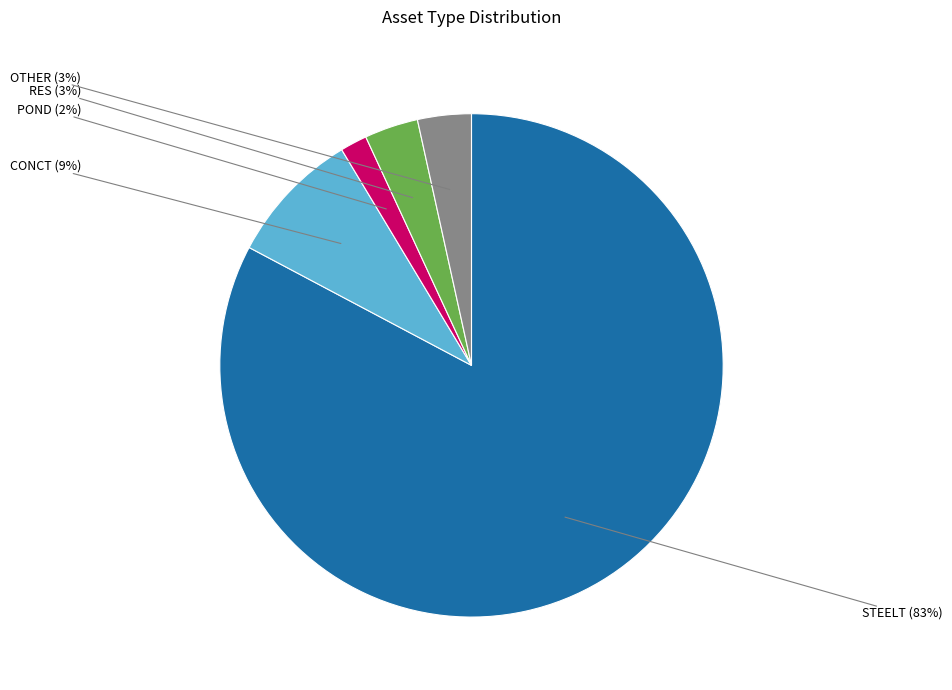

Which has a higher value, POND or OTHER?

OTHER